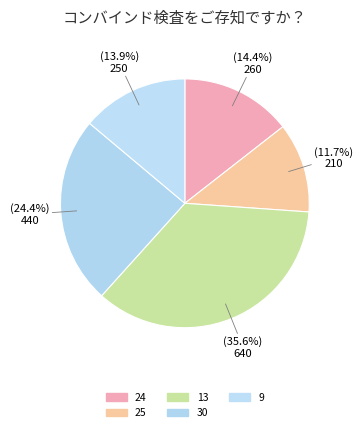

Is there a majority slice in this chart?

No